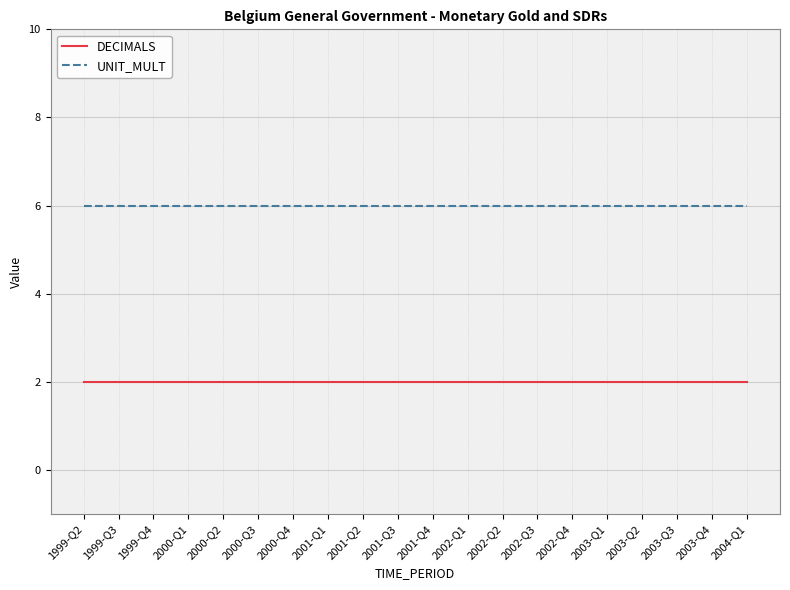

Does the chart display data point markers on the line(s)?

No